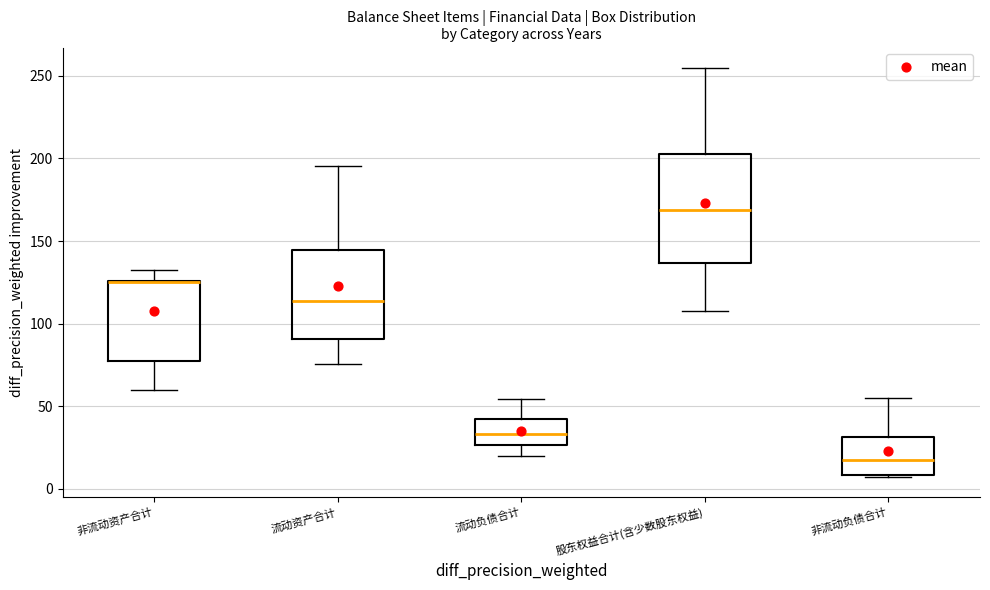

Where is the lower edge of the box for 非流动负债合计 on the y-axis? The values are not printed on the chart, so give them approximately, as read against the axis.

10